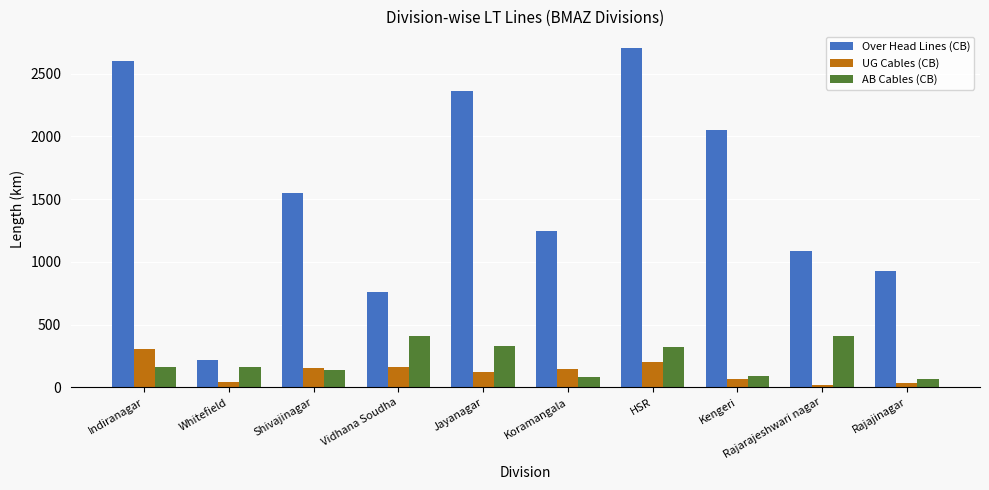

How many data points in UG Cables (CB) are above 144?

5